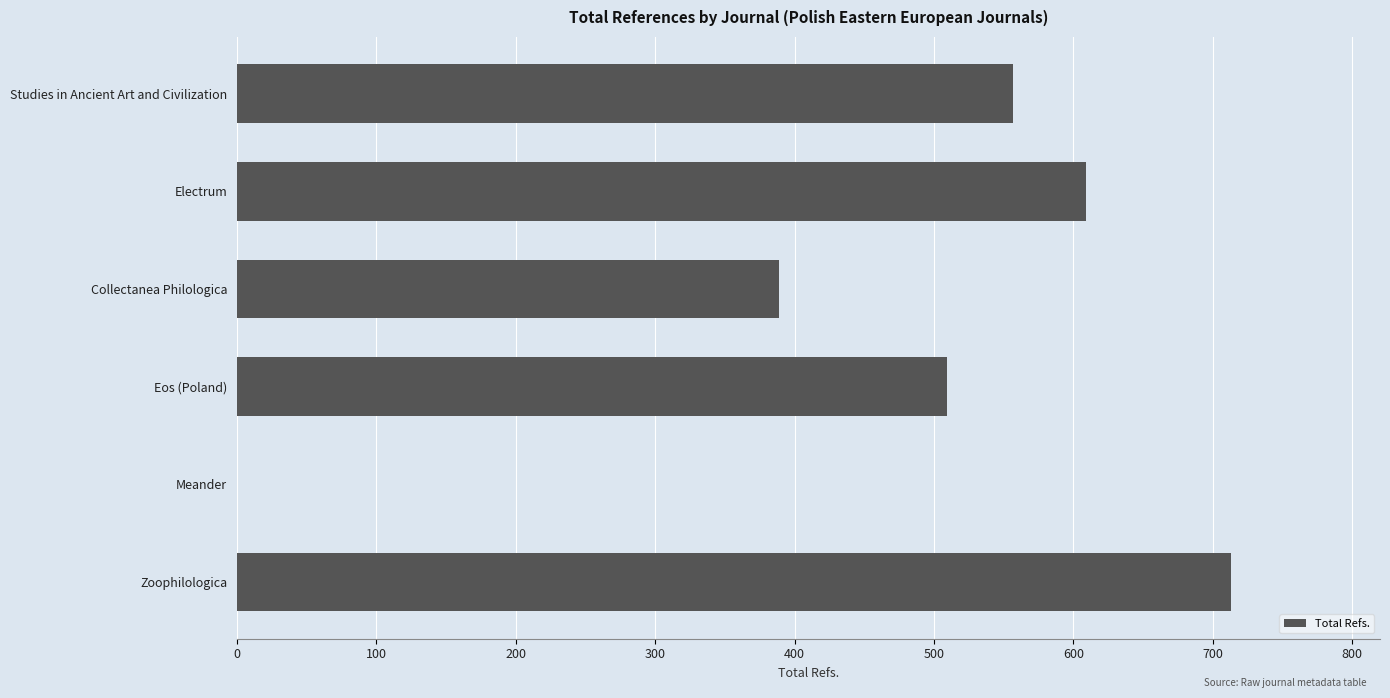

What is the sum of all values?

2777